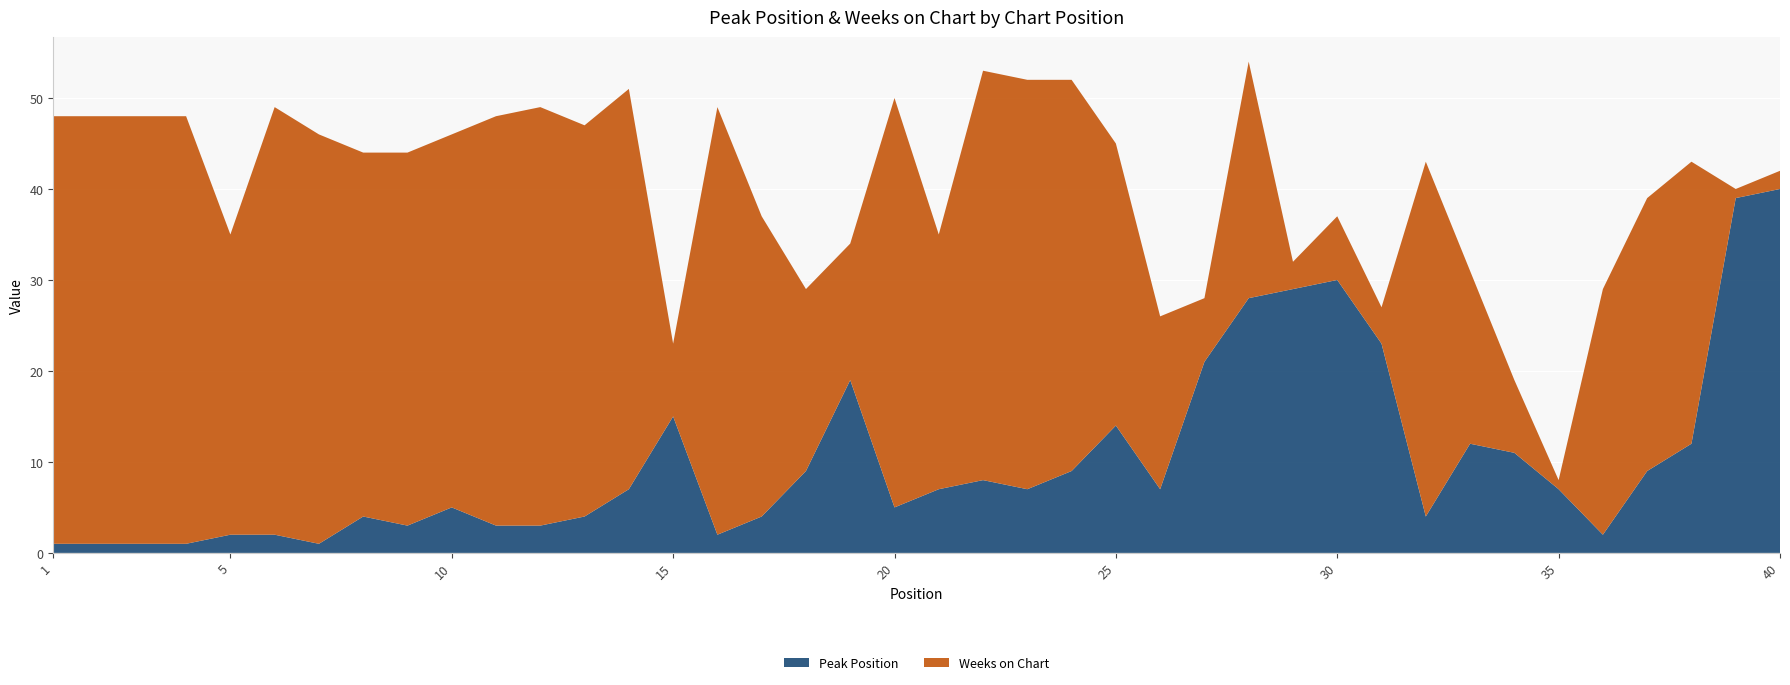

Reading left to right, extract all data points from this chart.

Peak Position: 1=1	2=1	3=1	4=1	5=2	6=2	7=1	8=4	9=3	10=5	11=3	12=3	13=4	14=7	15=15	16=2	17=4	18=9	19=19	20=5	21=7	22=8	23=7	24=9	25=14	26=7	27=21	28=28	29=29	30=30	31=23	32=4	33=12	34=11	35=7	36=2	37=9	38=12	39=39	40=40
Weeks on Chart: 1=47	2=47	3=47	4=47	5=33	6=47	7=45	8=40	9=41	10=41	11=45	12=46	13=43	14=44	15=8	16=47	17=33	18=20	19=15	20=45	21=28	22=45	23=45	24=43	25=31	26=19	27=7	28=26	29=3	30=7	31=4	32=39	33=19	34=8	35=1	36=27	37=30	38=31	39=1	40=2